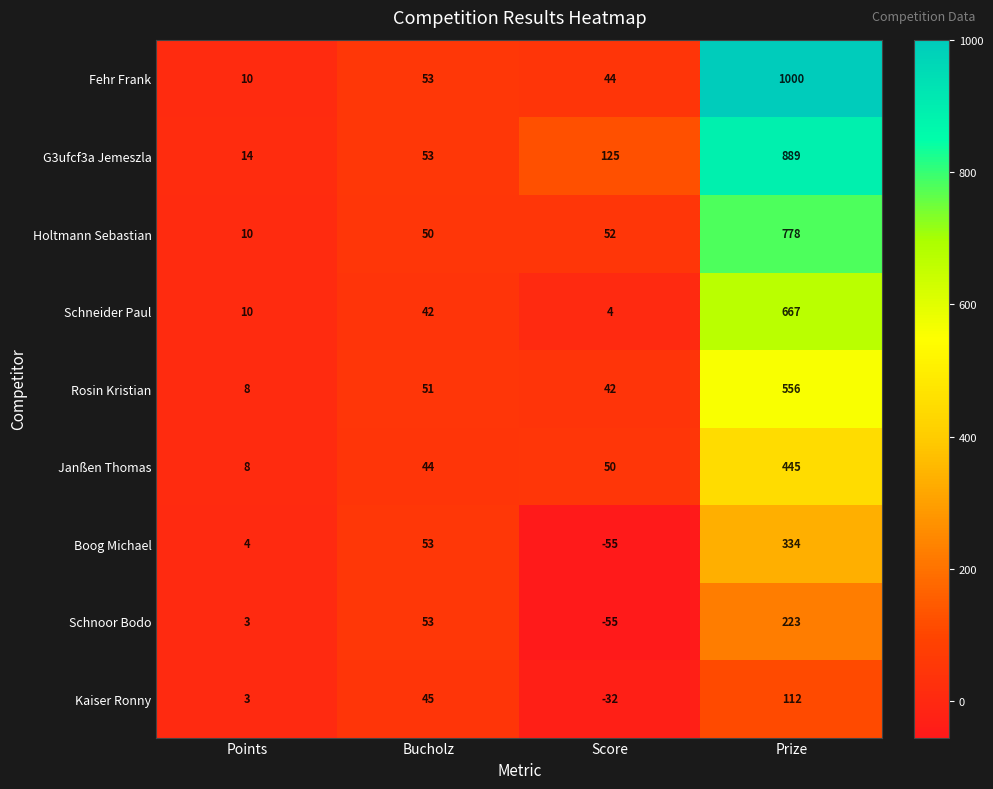

Rank the series at Prize from lowest to highest value.

Kaiser Ronny, Schnoor Bodo, Boog Michael, Janßen Thomas, Rosin Kristian, Schneider Paul, Holtmann Sebastian, G3ufcf3a Jemeszla, Fehr Frank